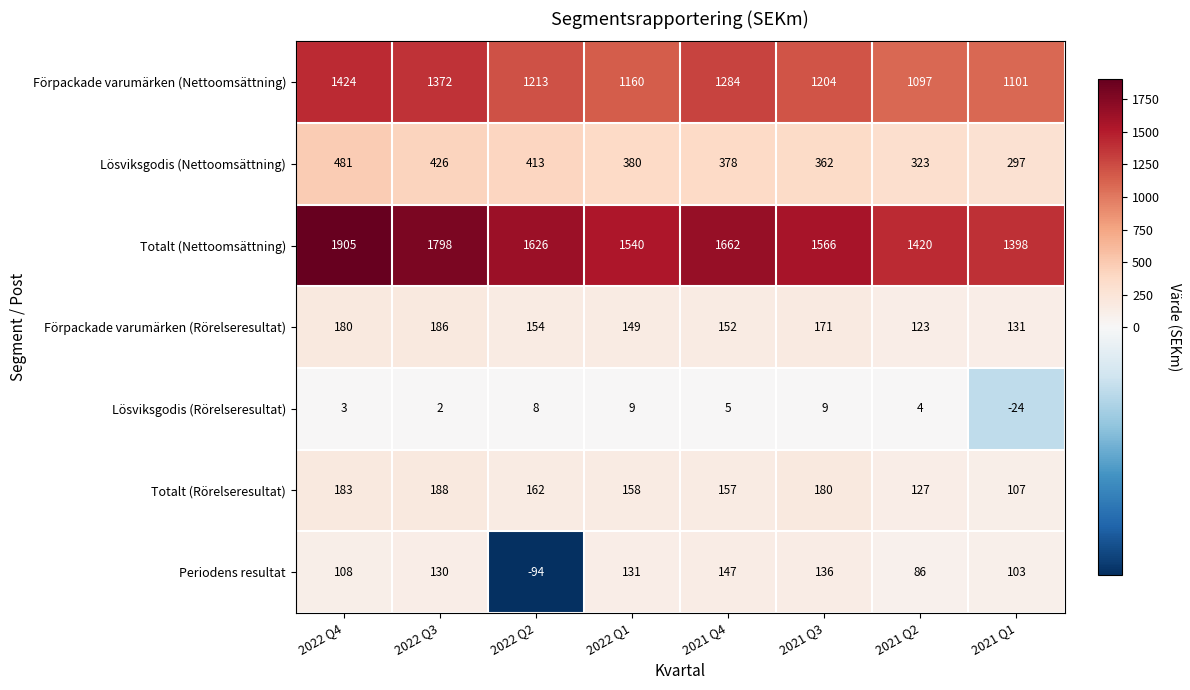

Read the Totalt (Rörelseresultat) value at 2021 Q1, to the nearest 5.

105